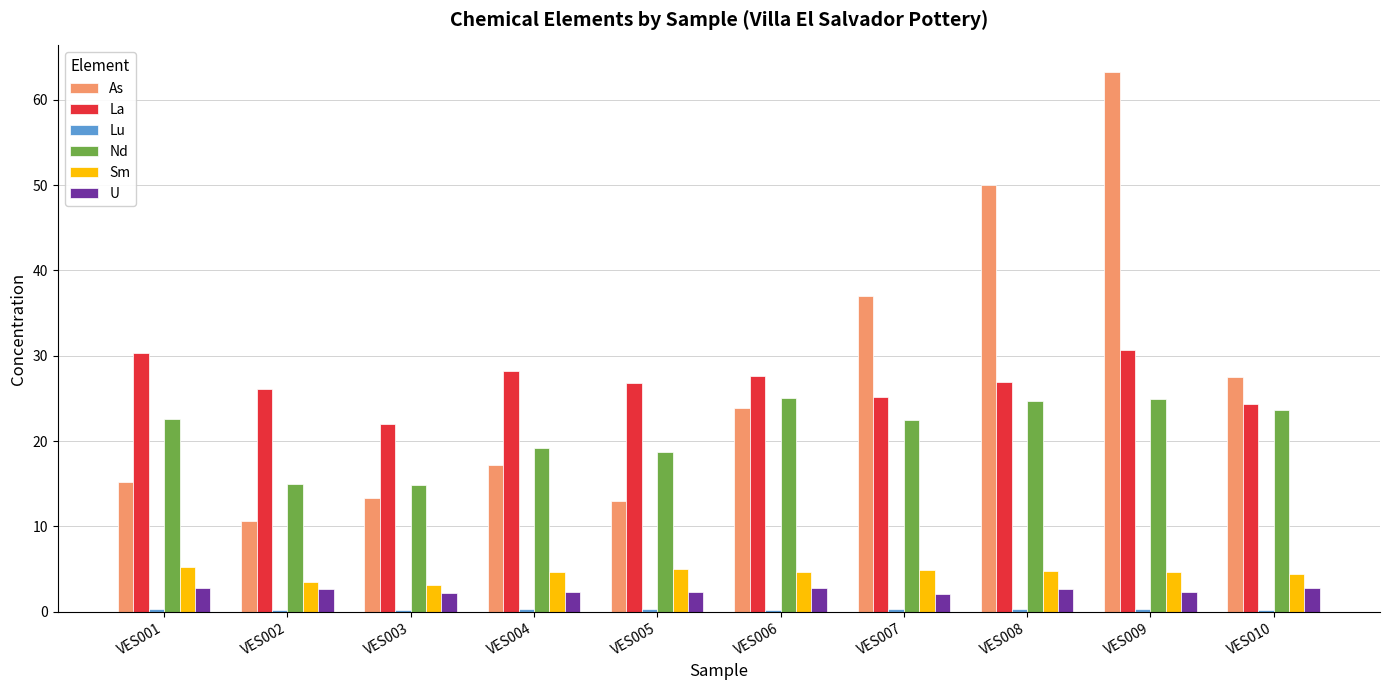

Which category has the highest value across all series?

VES009